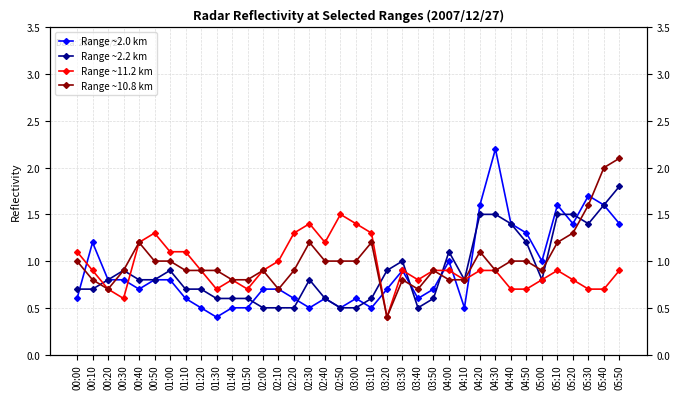

What is the maximum value shown in the chart?

2.2